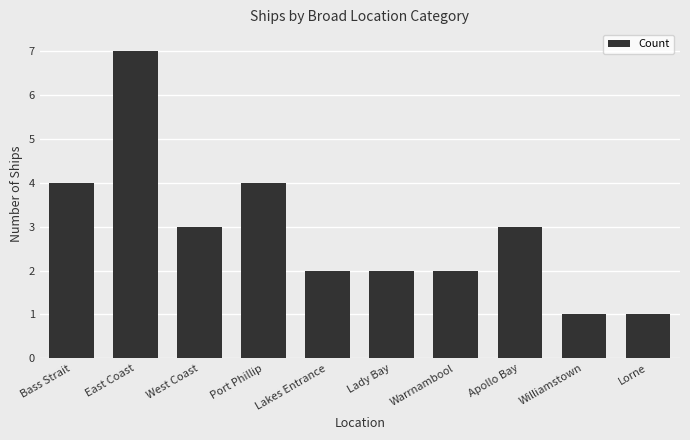

Which category has the highest value across all series?

East Coast